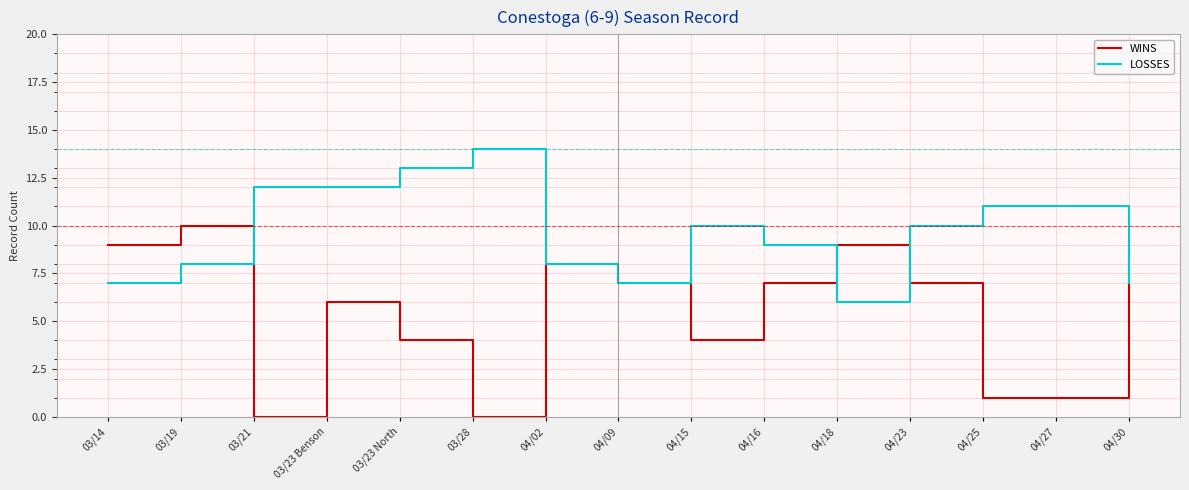

Does the chart have visible grid lines?

Yes